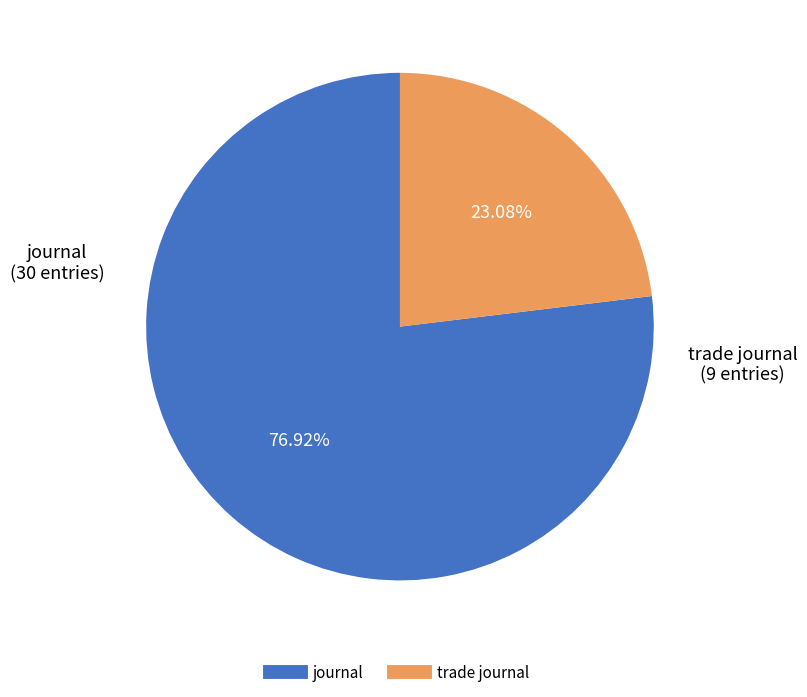

Approximately how many times larger is the value at trade journal compared to journal?

0.3